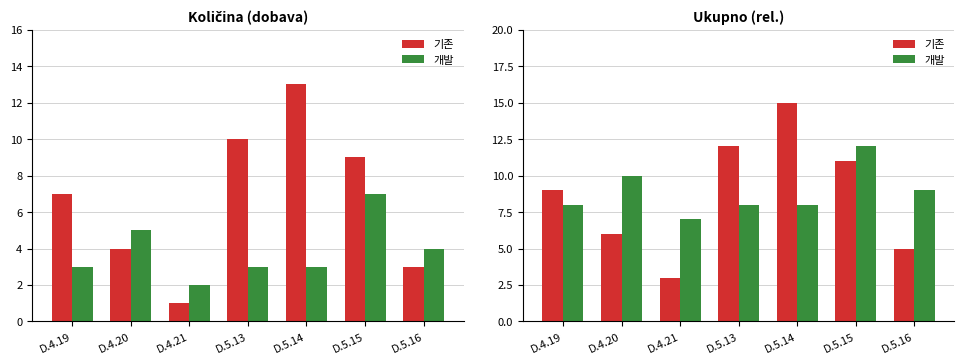

What is the minimum value for 개발?

7